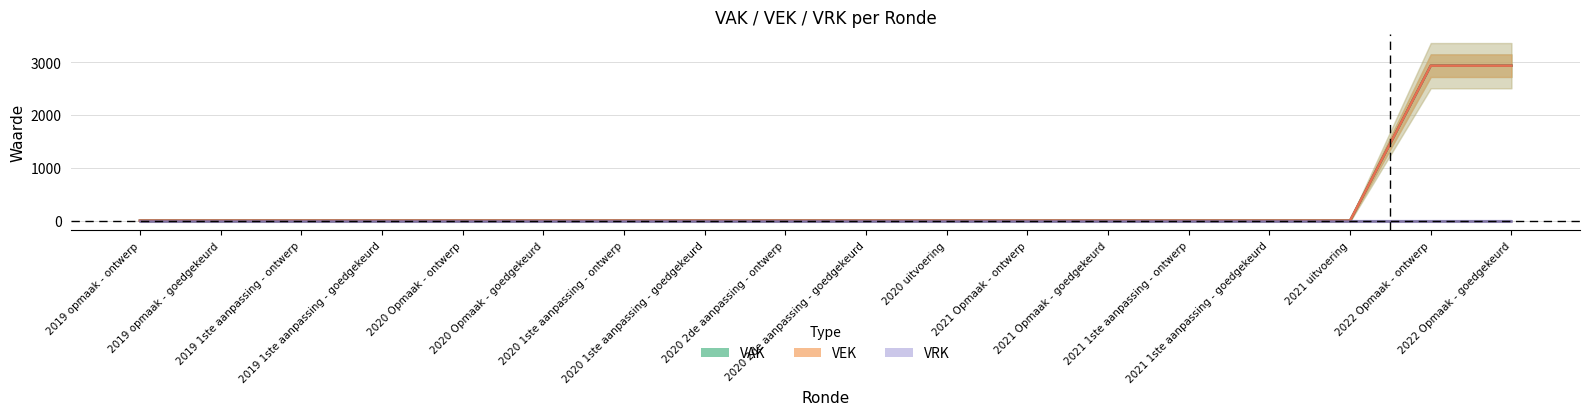

Reading left to right, what are all the values shown in this chart?

VAK: 2019 opmaak - ontwerp=0	2019 opmaak - goedgekeurd=0	2019 1ste aanpassing - ontwerp=0	2019 1ste aanpassing - goedgekeurd=0	2020 Opmaak - ontwerp=0	2020 Opmaak - goedgekeurd=0	2020 1ste aanpassing - ontwerp=0	2020 1ste aanpassing - goedgekeurd=0	2020 2de aanpassing - ontwerp=0	2020 2de aanpassing - goedgekeurd=0	2020 uitvoering=0	2021 Opmaak - ontwerp=0	2021 Opmaak - goedgekeurd=0	2021 1ste aanpassing - ontwerp=0	2021 1ste aanpassing - goedgekeurd=0	2021 uitvoering=0	2022 Opmaak - ontwerp=2932	2022 Opmaak - goedgekeurd=2932
VEK: 2019 opmaak - ontwerp=0	2019 opmaak - goedgekeurd=0	2019 1ste aanpassing - ontwerp=0	2019 1ste aanpassing - goedgekeurd=0	2020 Opmaak - ontwerp=0	2020 Opmaak - goedgekeurd=0	2020 1ste aanpassing - ontwerp=0	2020 1ste aanpassing - goedgekeurd=0	2020 2de aanpassing - ontwerp=0	2020 2de aanpassing - goedgekeurd=0	2020 uitvoering=0	2021 Opmaak - ontwerp=0	2021 Opmaak - goedgekeurd=0	2021 1ste aanpassing - ontwerp=0	2021 1ste aanpassing - goedgekeurd=0	2021 uitvoering=0	2022 Opmaak - ontwerp=2932	2022 Opmaak - goedgekeurd=2932
VRK: 2019 opmaak - ontwerp=0	2019 opmaak - goedgekeurd=0	2019 1ste aanpassing - ontwerp=0	2019 1ste aanpassing - goedgekeurd=0	2020 Opmaak - ontwerp=0	2020 Opmaak - goedgekeurd=0	2020 1ste aanpassing - ontwerp=0	2020 1ste aanpassing - goedgekeurd=0	2020 2de aanpassing - ontwerp=0	2020 2de aanpassing - goedgekeurd=0	2020 uitvoering=0	2021 Opmaak - ontwerp=0	2021 Opmaak - goedgekeurd=0	2021 1ste aanpassing - ontwerp=0	2021 1ste aanpassing - goedgekeurd=0	2021 uitvoering=0	2022 Opmaak - ontwerp=0	2022 Opmaak - goedgekeurd=0